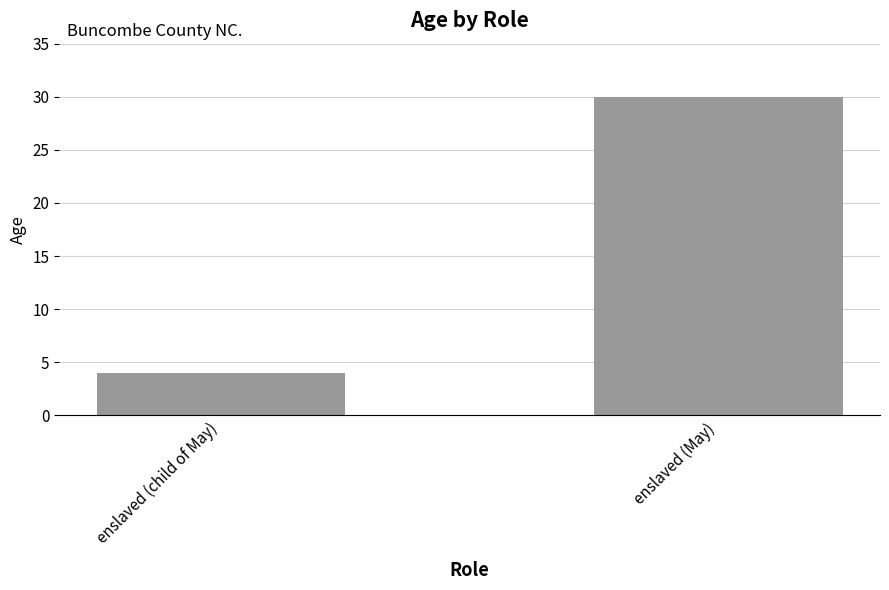

At which label is the value closest to 17?

enslaved (child of May)